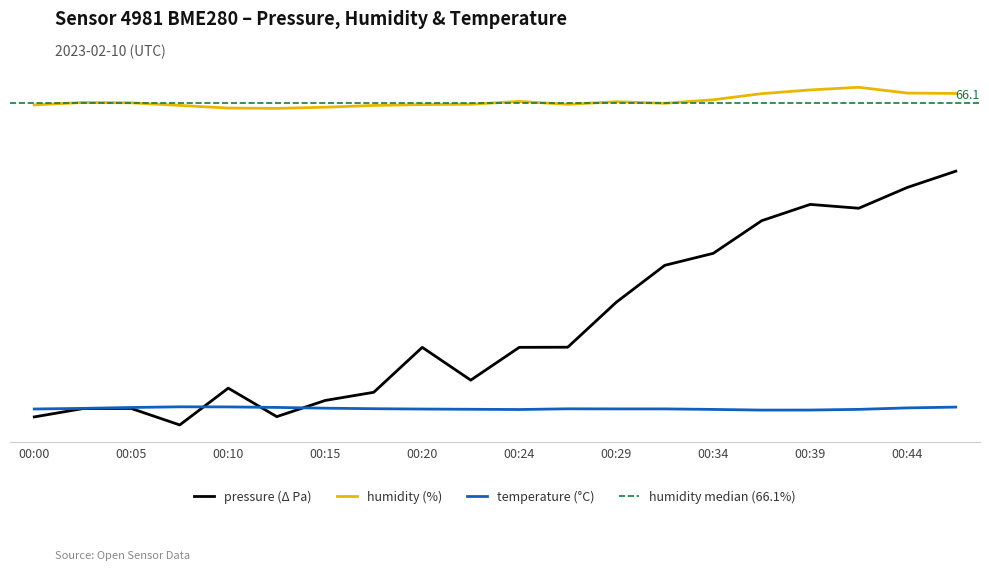

What is the value of the humidity point at the 20th from the left?

68.2